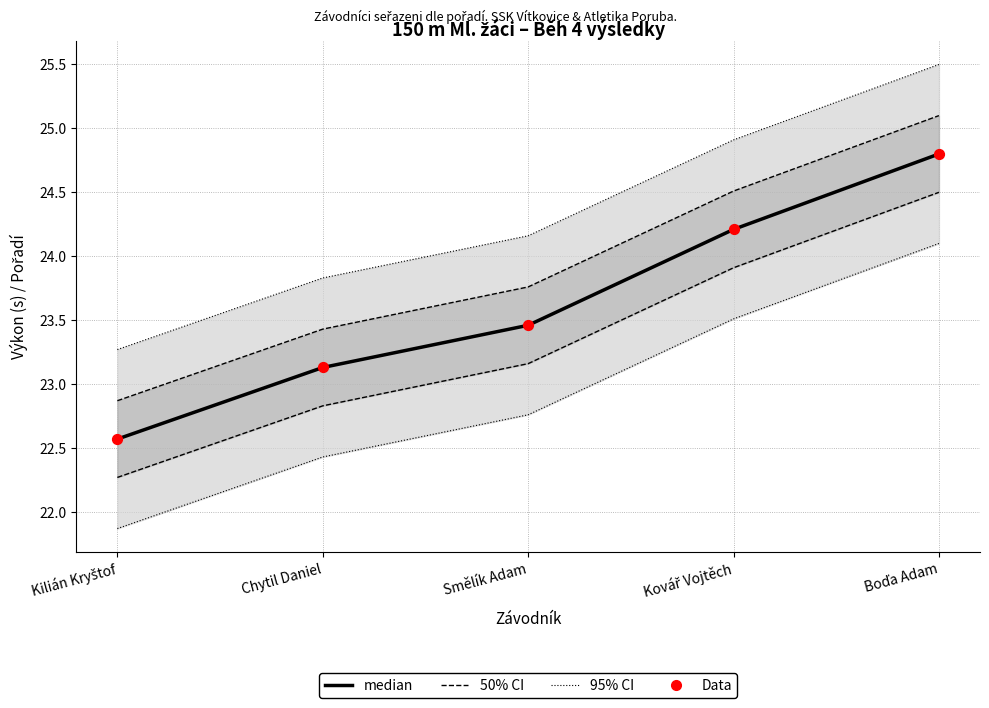

At which category is the sum across all series the highest?

Boďa Adam